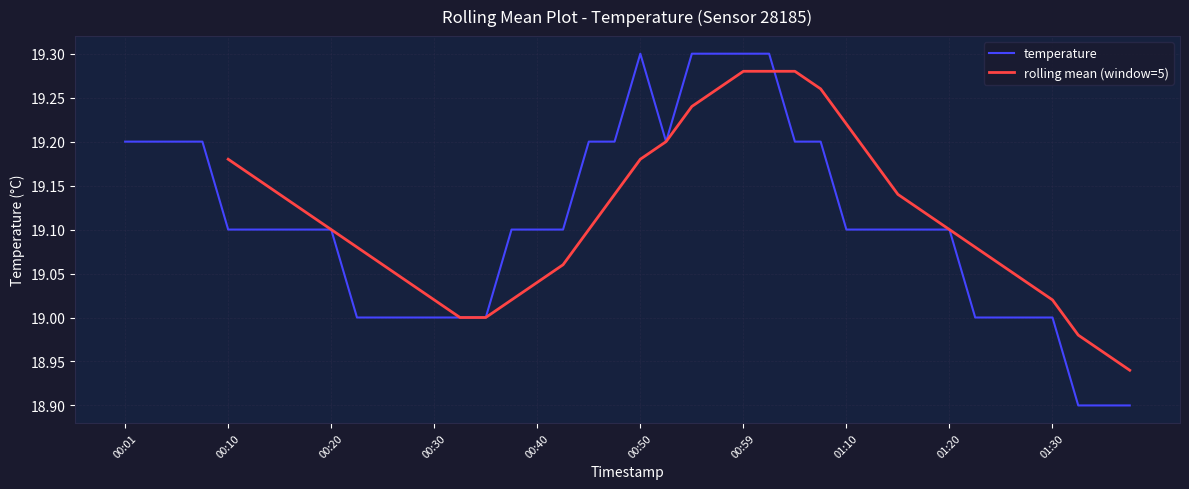

What is the label of the 8th point from the left?

00:18